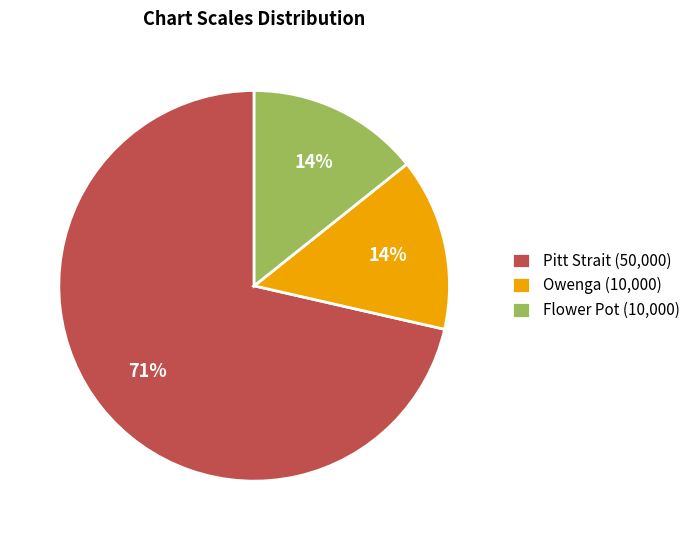

Count the number of slices in the pie.

3